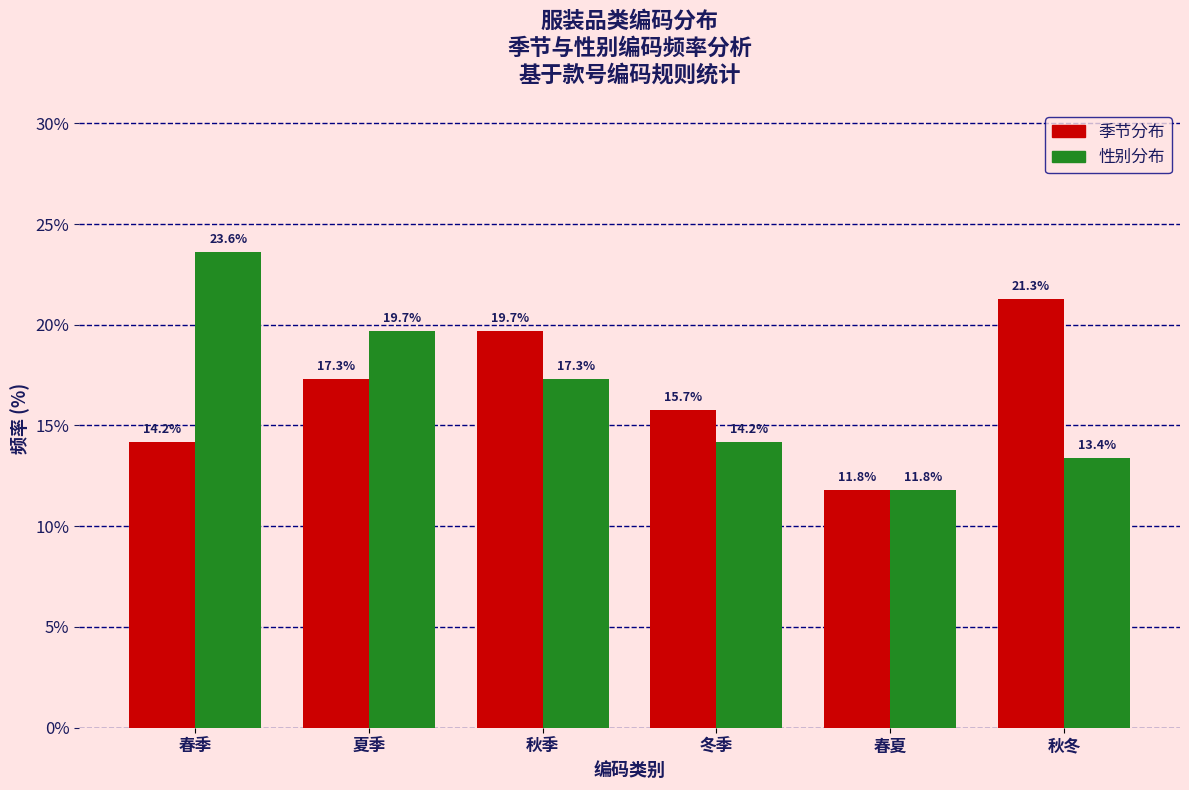

Reading left to right, transcribe all the data shown in this chart.

季节分布: 14.2	17.3	19.7	15.7	11.8	21.3
性别分布: 23.6	19.7	17.3	14.2	11.8	13.4